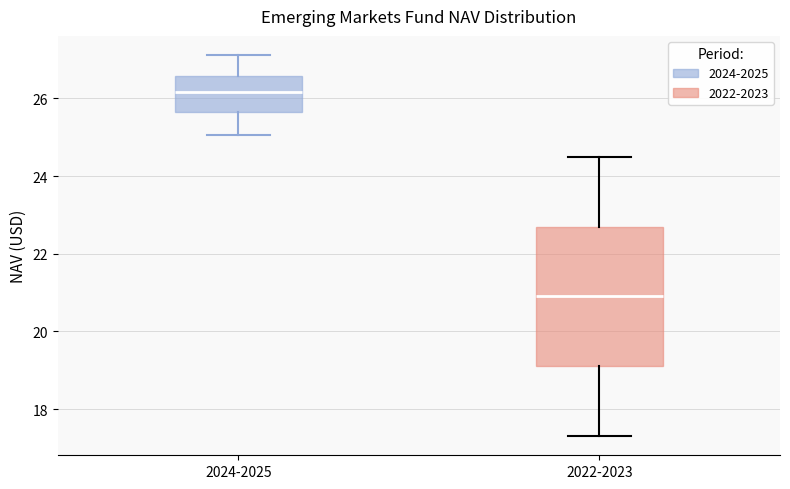

Comparing the boxes themselves (not the whiskers), which one is the tallest?

2022-2023